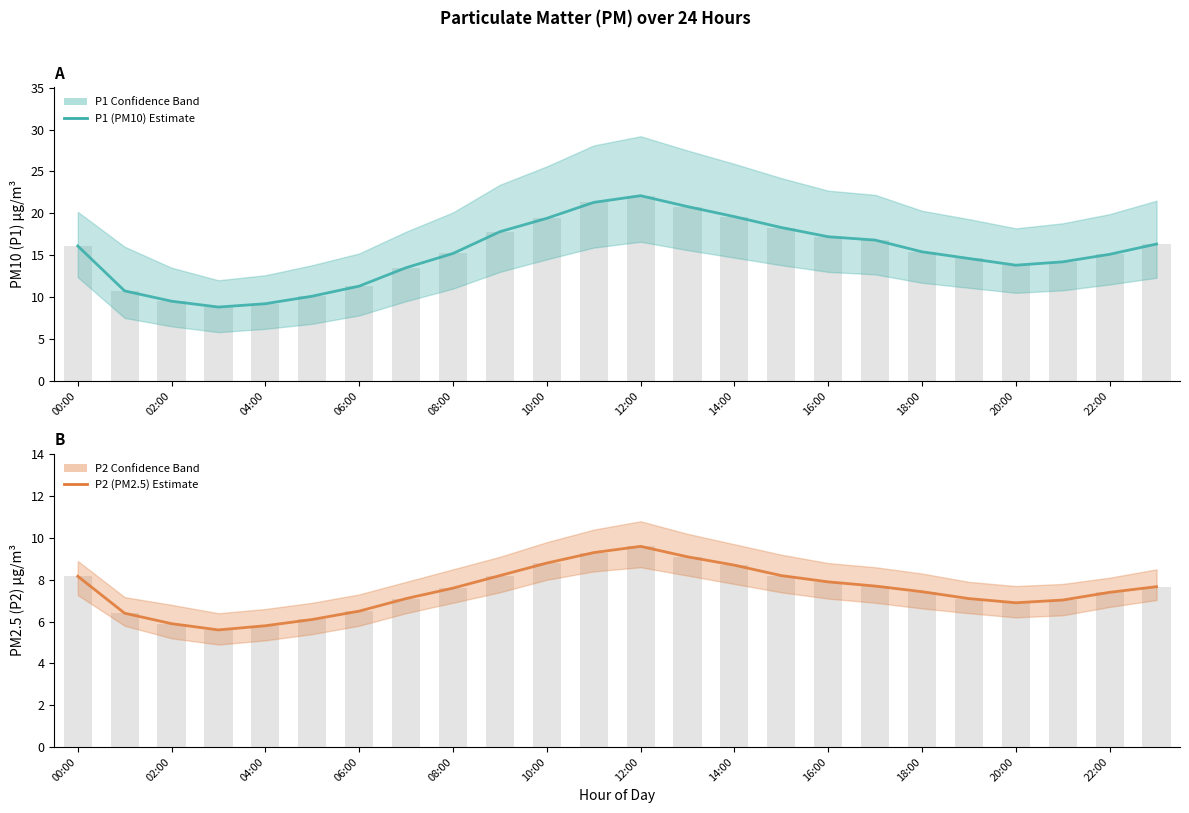

Rank the series by their maximum value, from lowest to highest.

P2 (PM2.5), P1 (PM10)